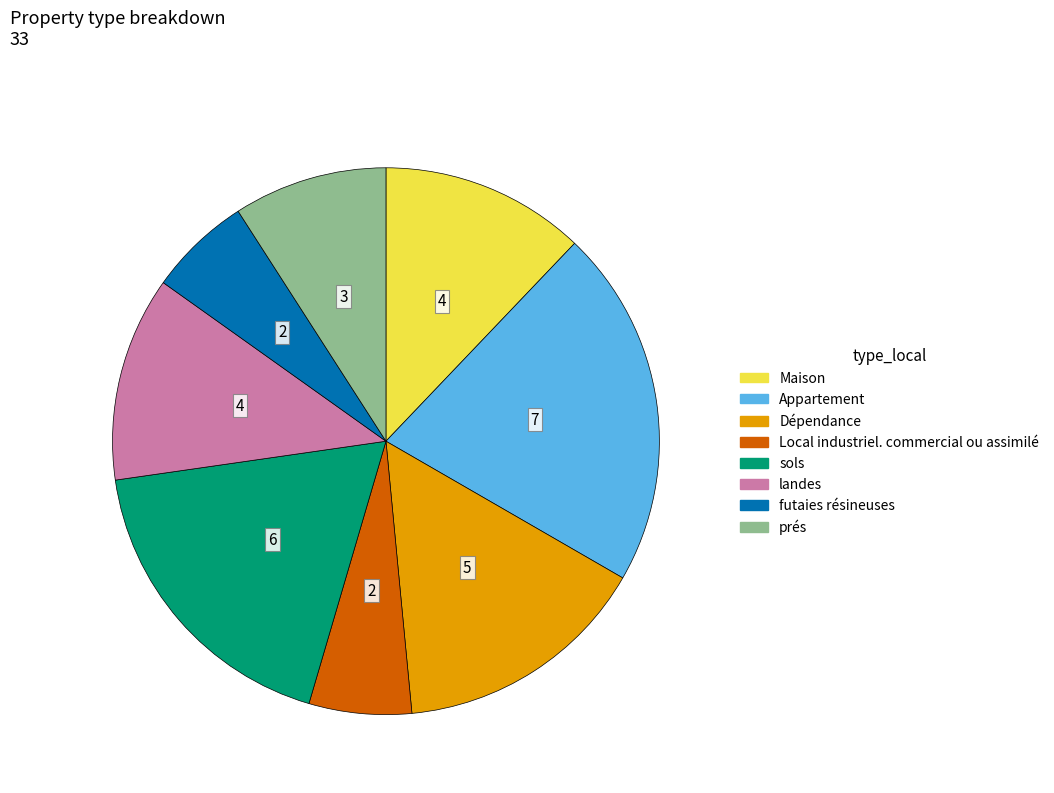

Is there any slice that represents more than half of the pie?

No